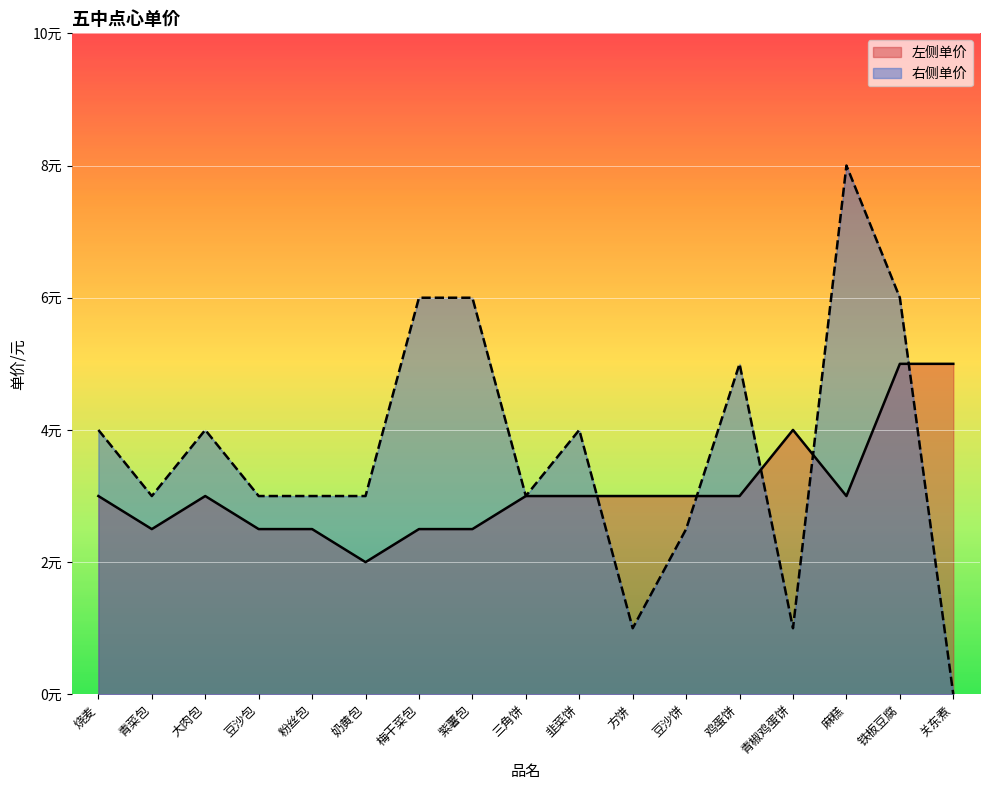

In 右侧单价, how many points are higher than both neighbors (excluding endpoints)?

4